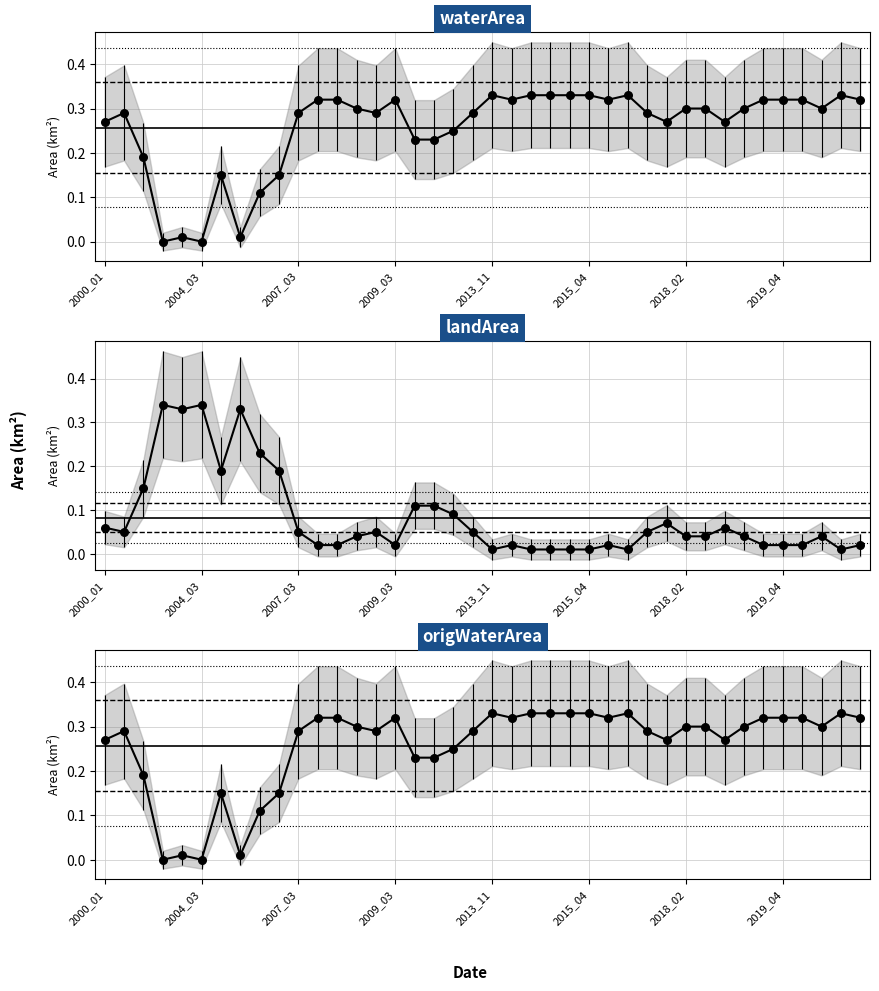

Which series reaches the maximum Y coordinate?

landArea